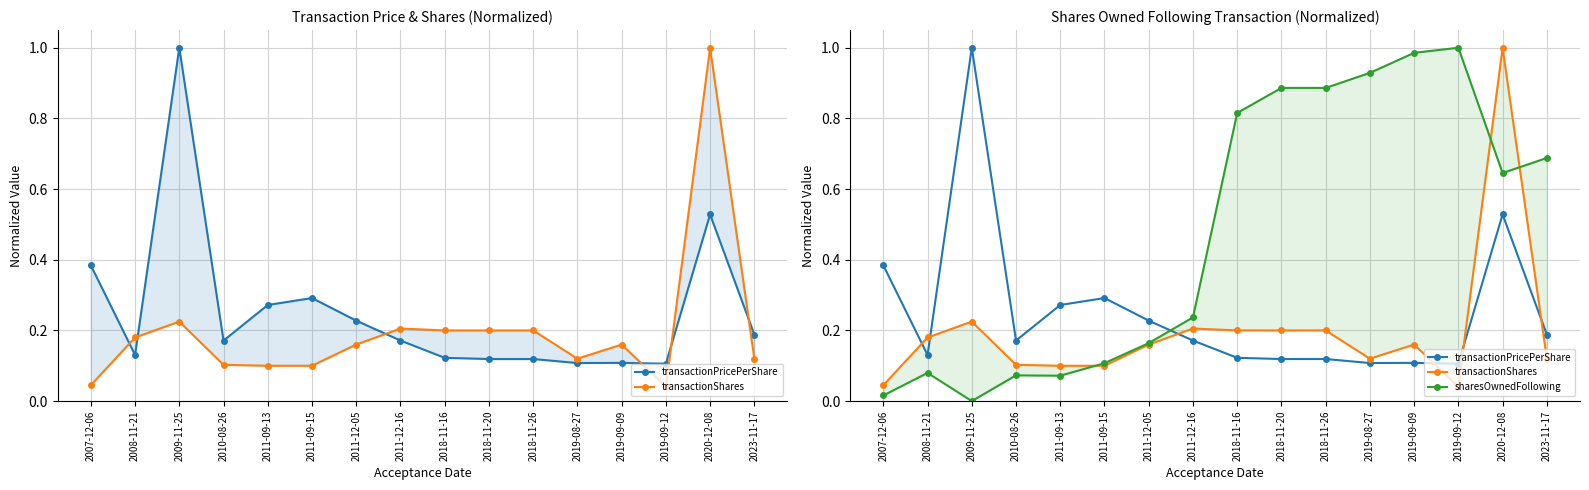

Which category has the lowest value in the transactionShares series?

2019-09-12